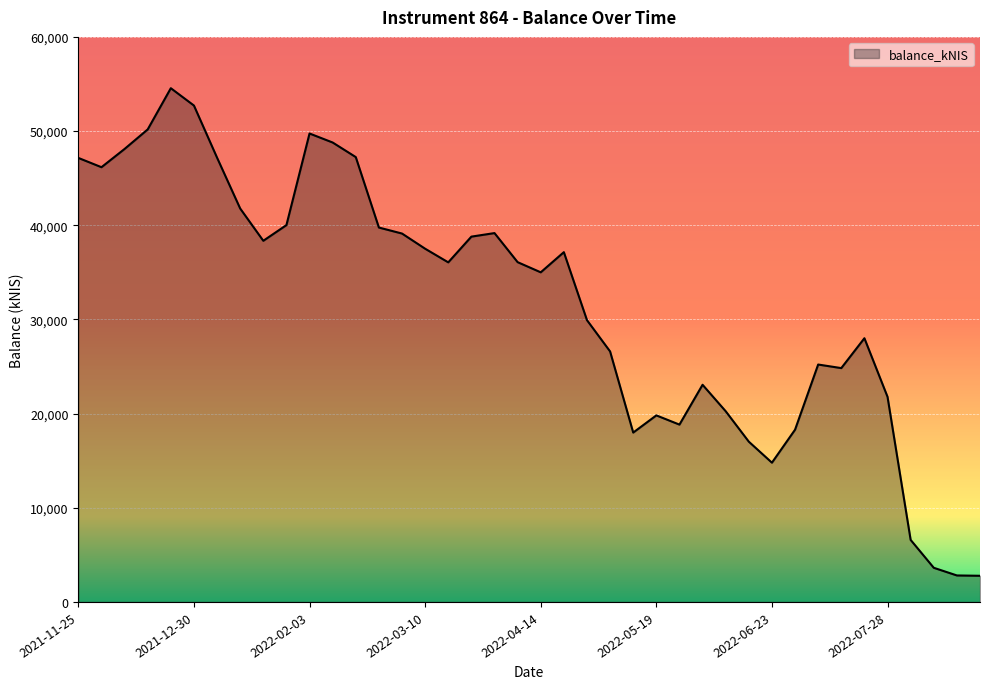

How many values exceed 36080?

20